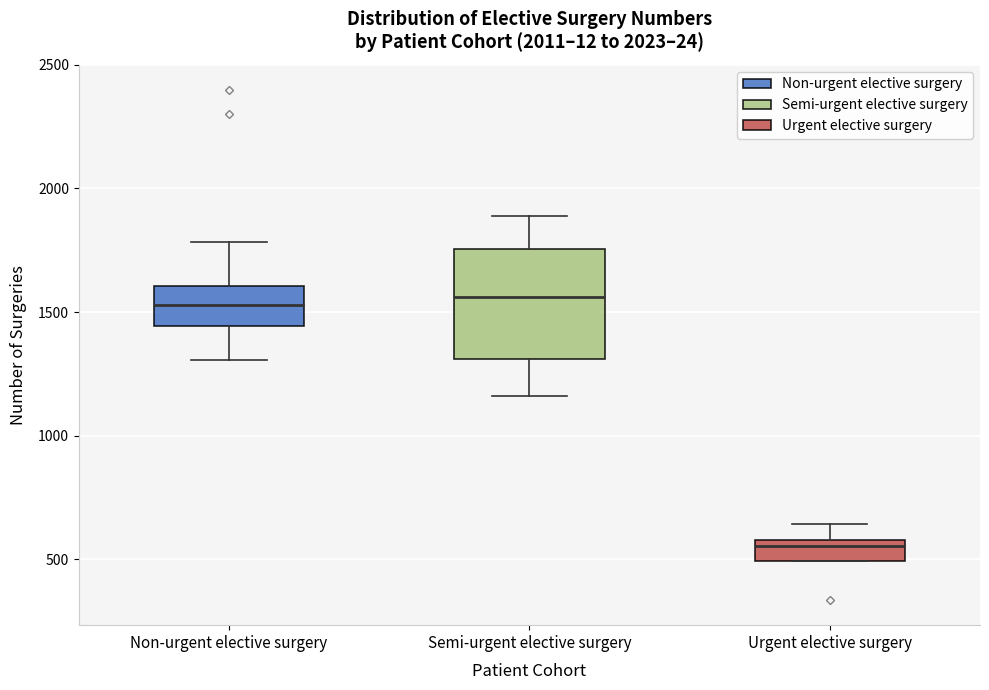

Where is the upper edge of the box for Non-urgent elective surgery on the y-axis? The values are not printed on the chart, so give them approximately, as read against the axis.

1600